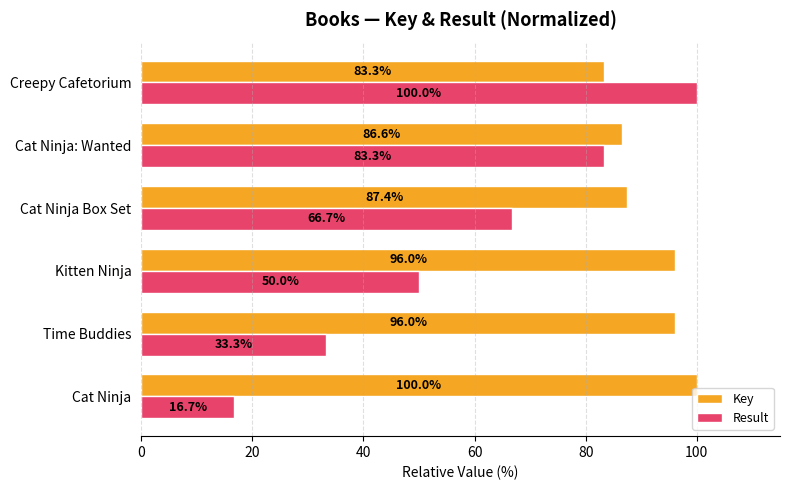

The value of Key at Cat Ninja is 146.1. True or false?

False